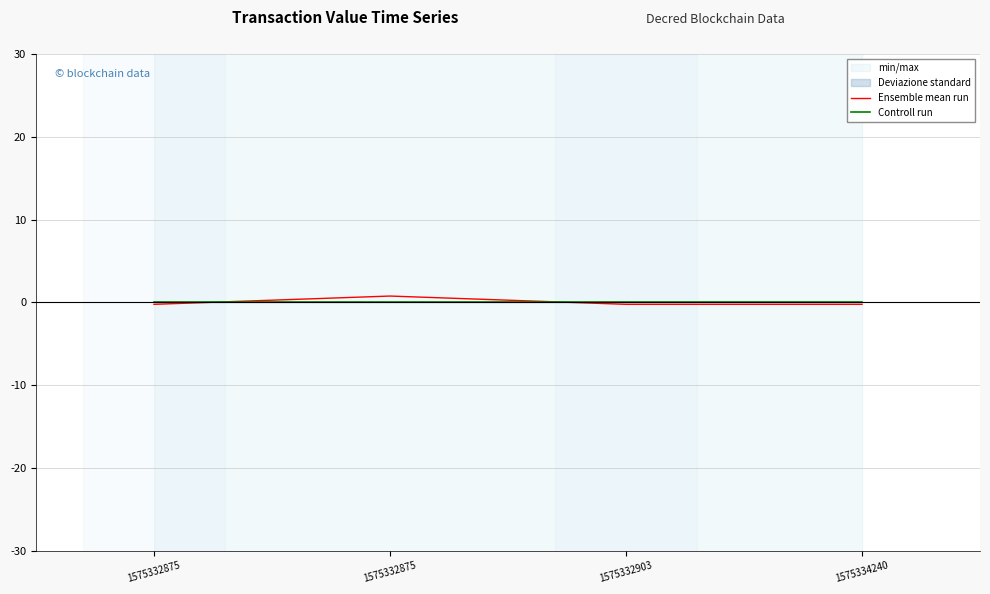

How many times do Controll run and Ensemble mean run cross each other?

2